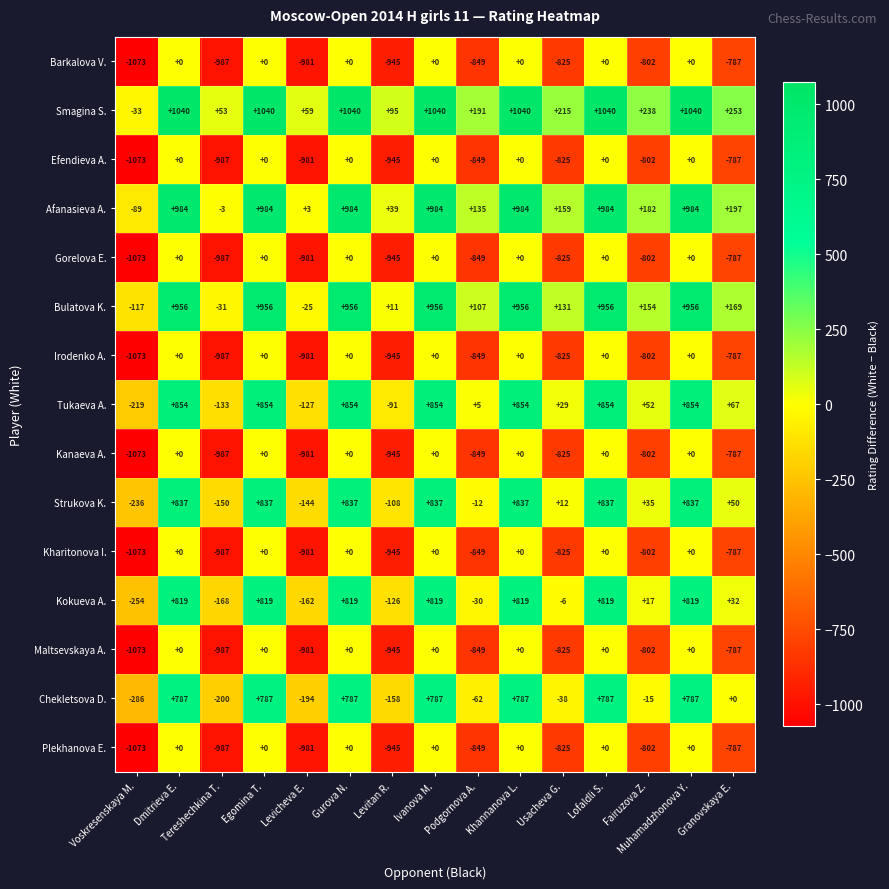

What is the difference between the maximum and minimum values in the Bulatova K. series?

1073